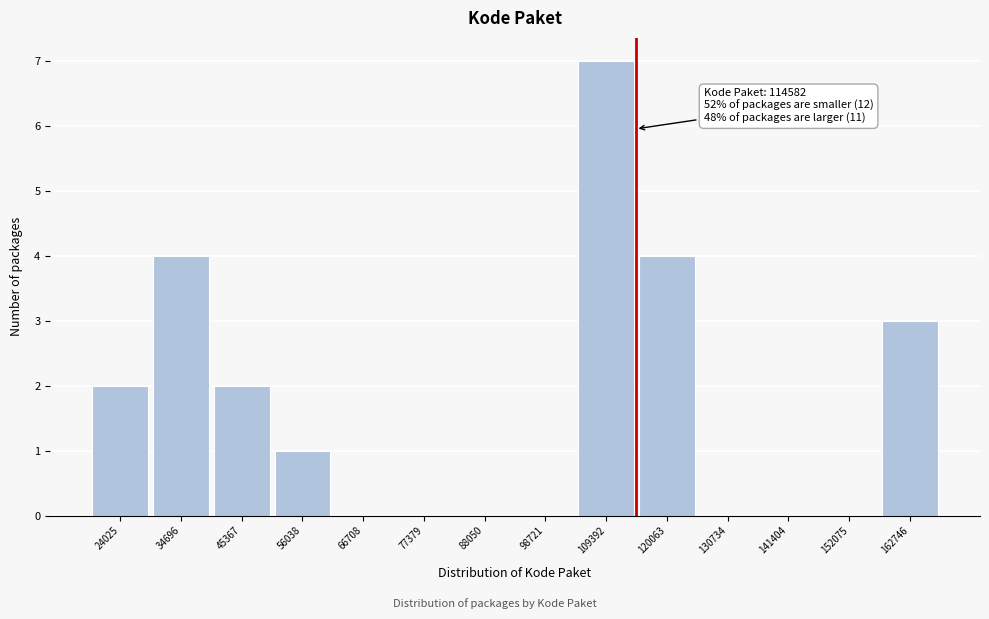

Over which range of the x-axis is the bar tallest?

104000 to 114000